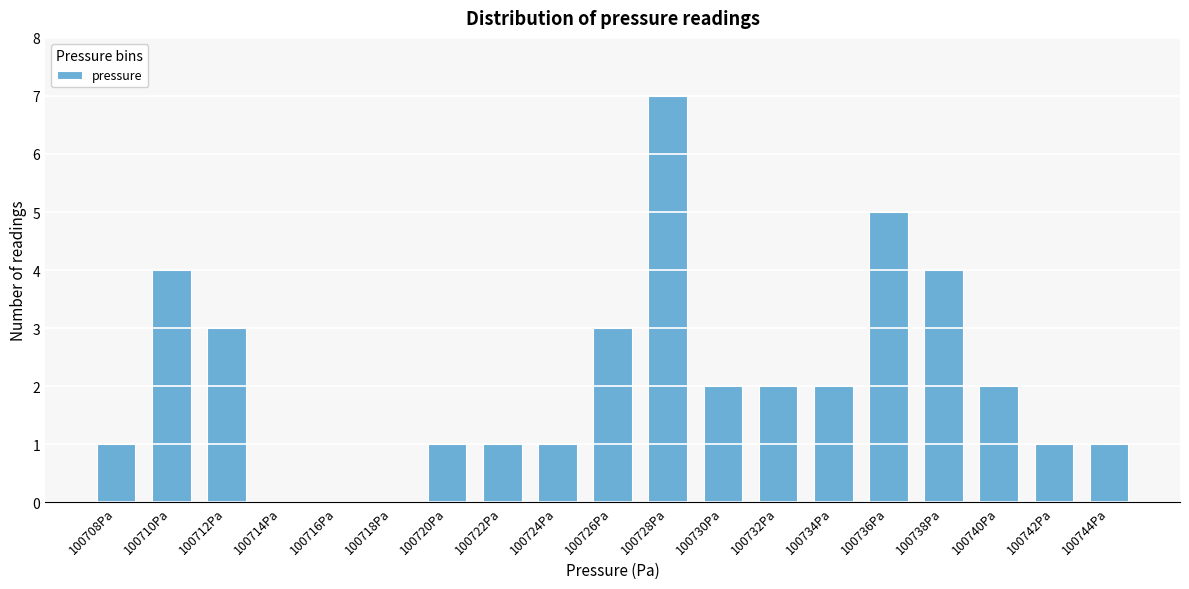

Reading left to right, transcribe all the data shown in this chart.

100708Pa=1	100710Pa=4	100712Pa=3	100714Pa=0	100716Pa=0	100718Pa=0	100720Pa=1	100722Pa=1	100724Pa=1	100726Pa=3	100728Pa=7	100730Pa=2	100732Pa=2	100734Pa=2	100736Pa=5	100738Pa=4	100740Pa=2	100742Pa=1	100744Pa=1